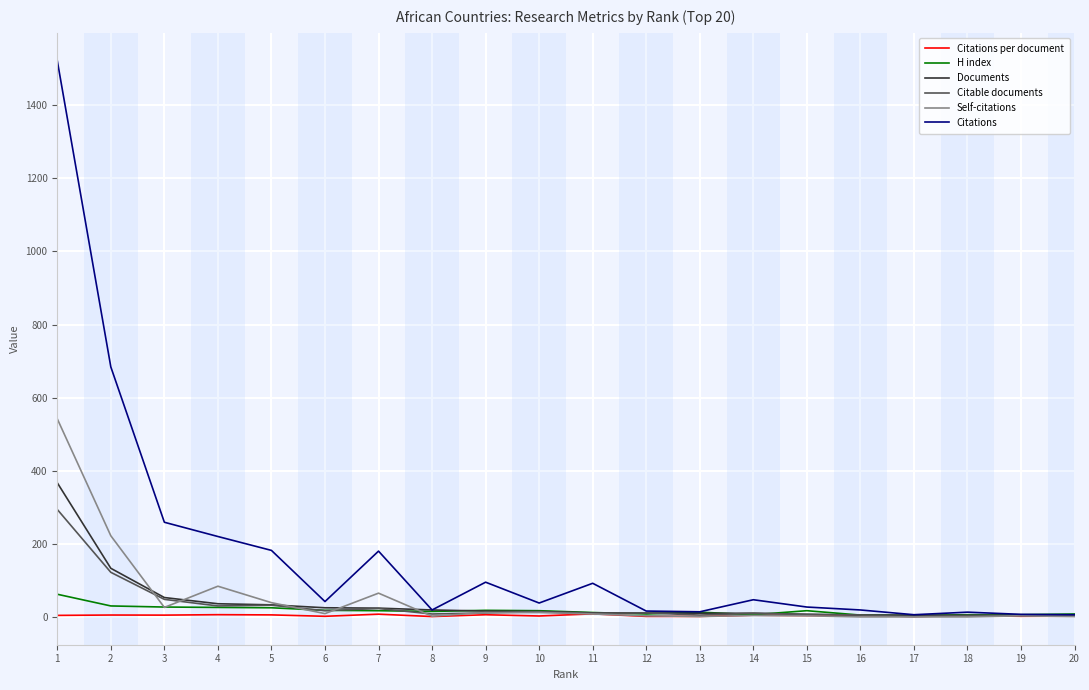

Which series has the widest spread of values?

Citations